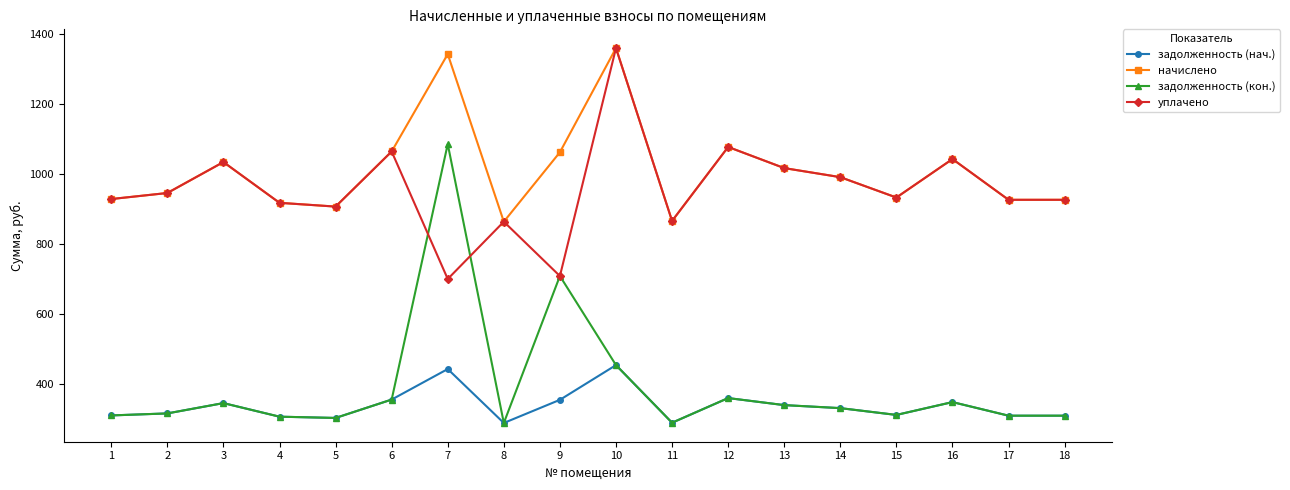

The value of уплачено at 4 is 918.0. True or false?

True